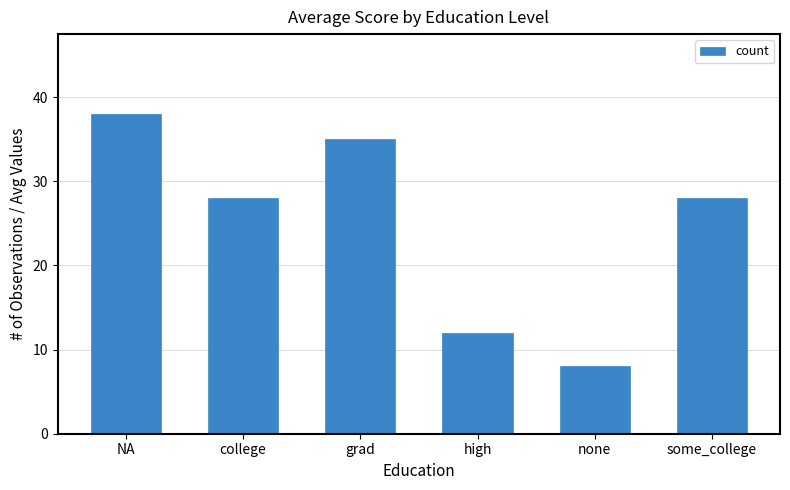

Does the chart contain any negative values?

No